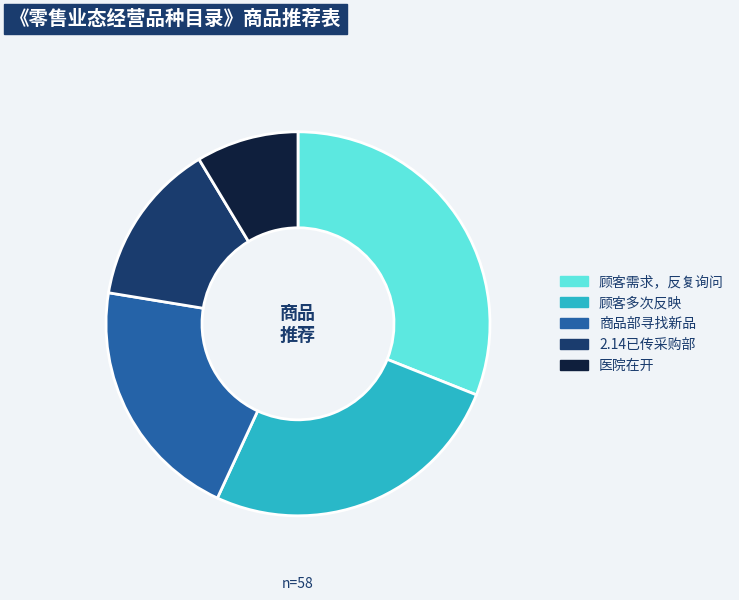

What is the largest slice in the pie chart?

顾客需求，反复询问